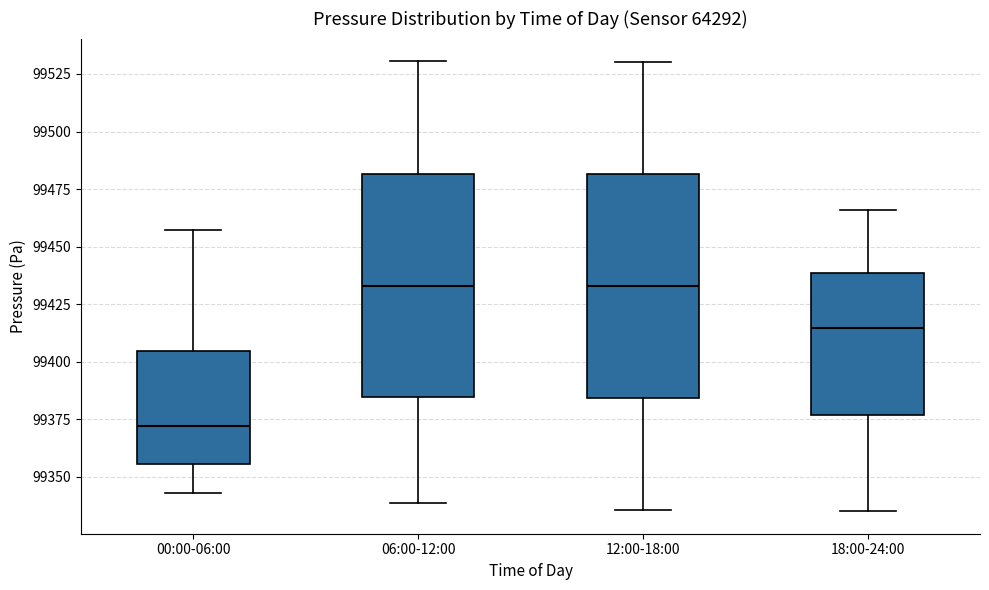

Where is the lower edge of the box for 00:00-06:00 on the y-axis? The values are not printed on the chart, so give them approximately, as read against the axis.

99355